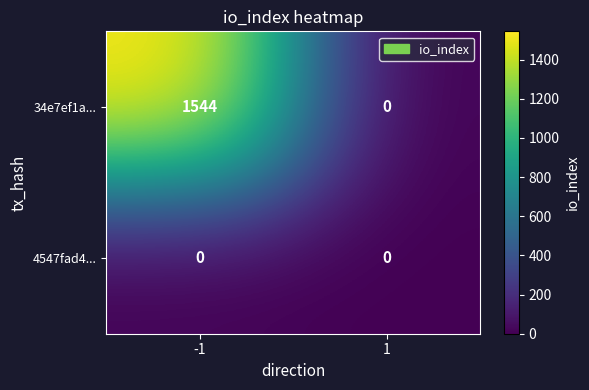

Is it true that 4547fad4... equals 0 at -1?

True